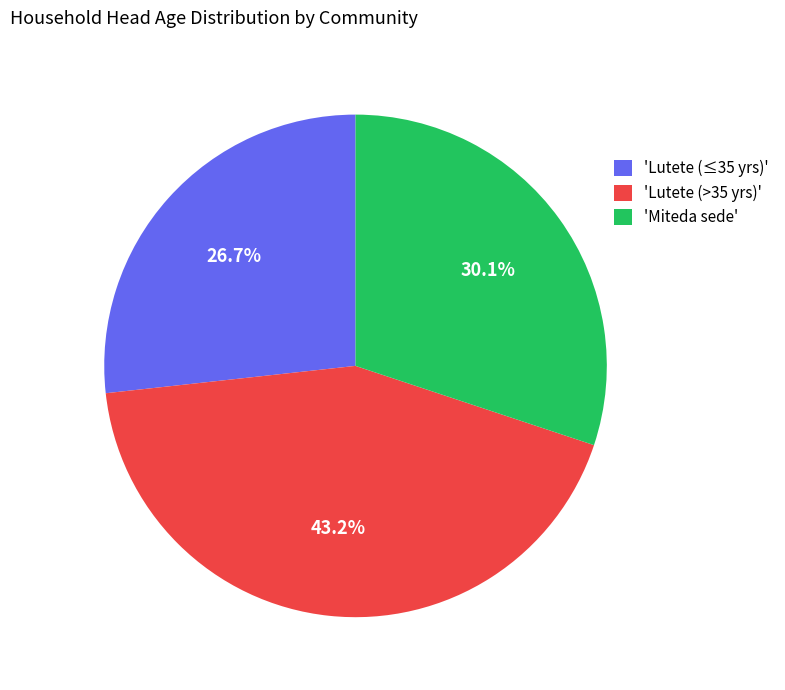

Is there a majority slice in this chart?

No